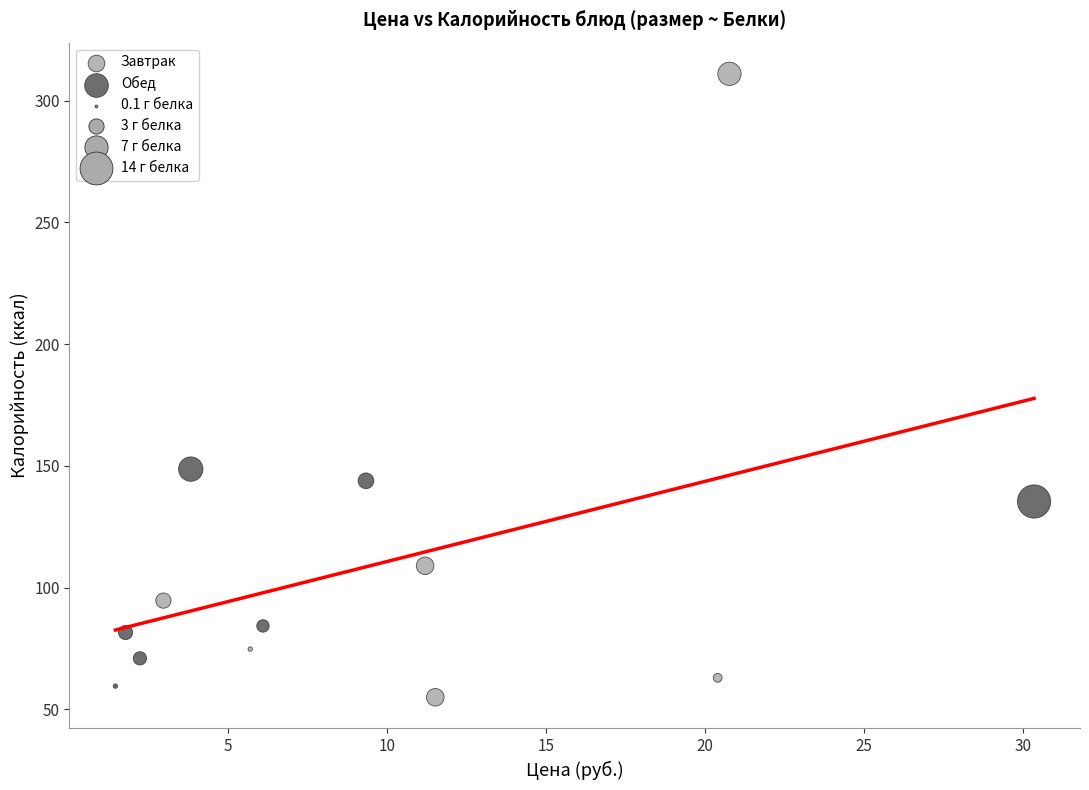

Which series has the widest spread of Y values?

Завтрак